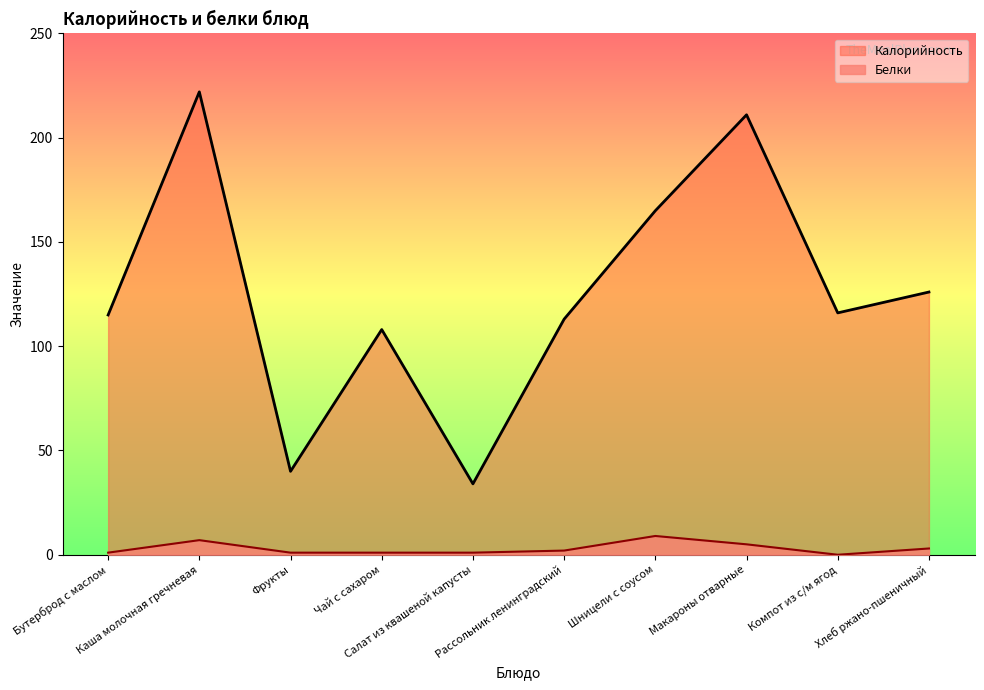

What are all the series names shown in the legend?

Калорийность, Белки